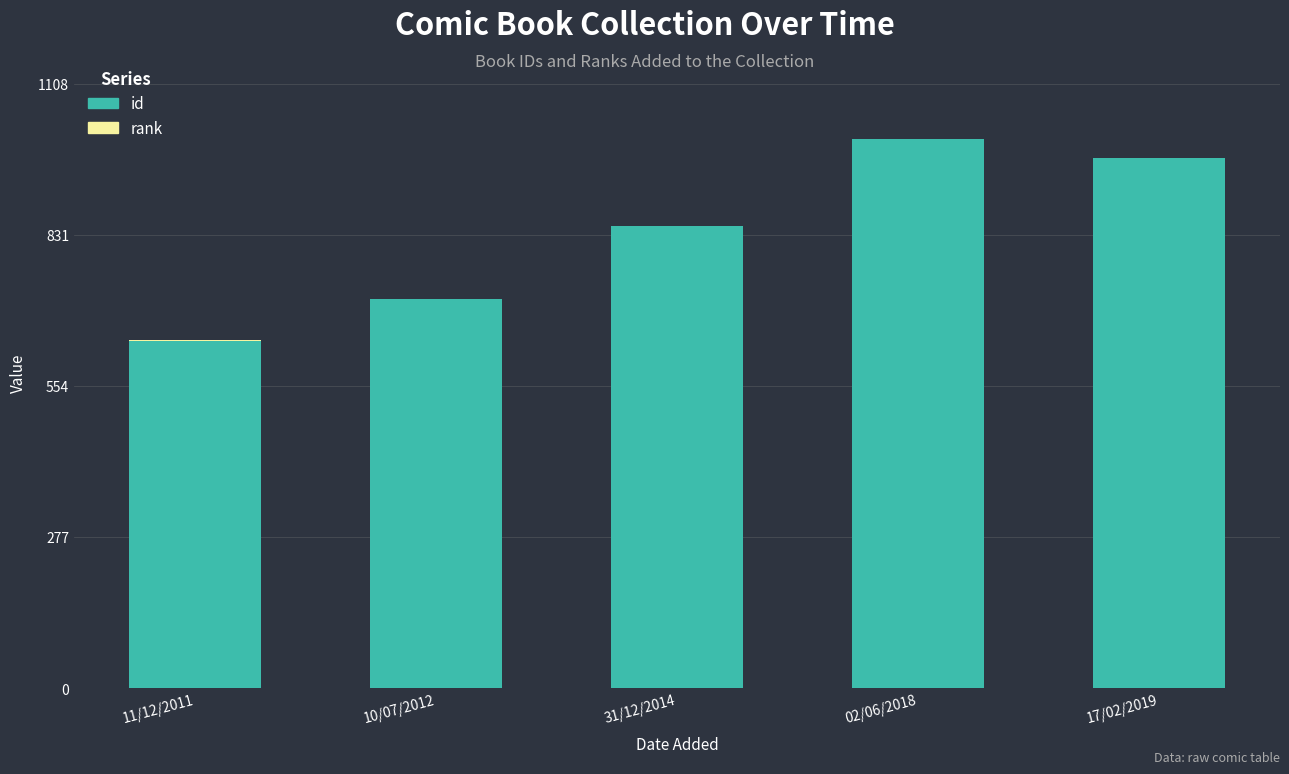

How many distinct data groups are displayed?

2